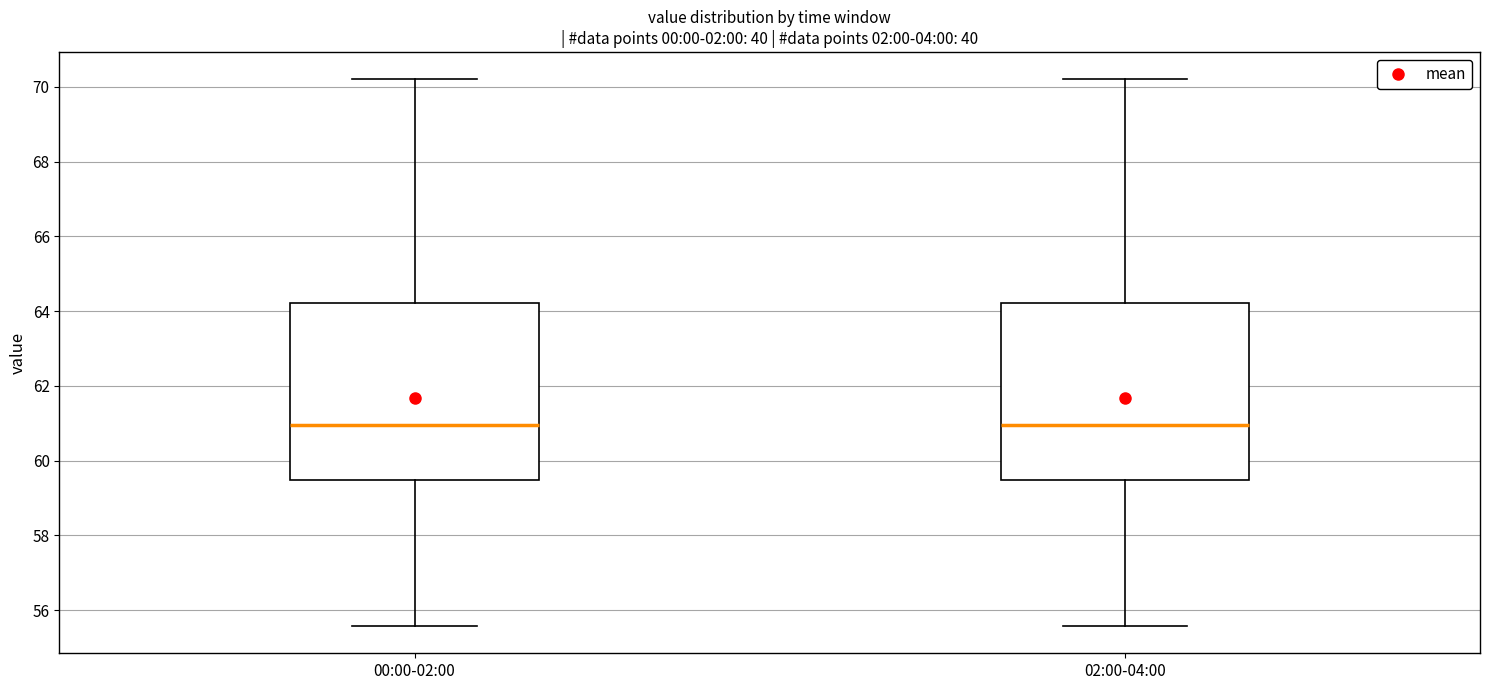

Reading left to right, read every box against the y-axis: the position of its median line, the range the box covers, and the ends of its whiskers. The values are not printed on the chart, so give them approximately, as read against the axis.

00:00-02:00: median 61.0, box 59.4 to 64.2, whiskers 55.6 to 70.2
02:00-04:00: median 61.0, box 59.4 to 64.2, whiskers 55.6 to 70.2